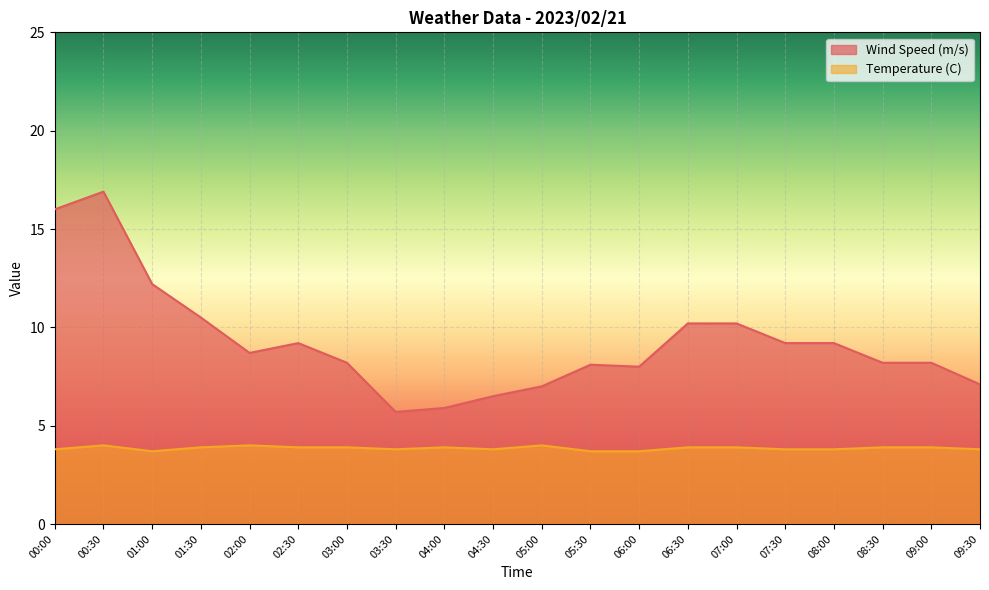

Rank the categories by Wind Speed (m/s) value from lowest to highest.

03:30, 04:00, 04:30, 05:00, 09:30, 06:00, 05:30, 03:00, 08:30, 09:00, 02:00, 02:30, 07:30, 08:00, 06:30, 07:00, 01:30, 01:00, 00:00, 00:30